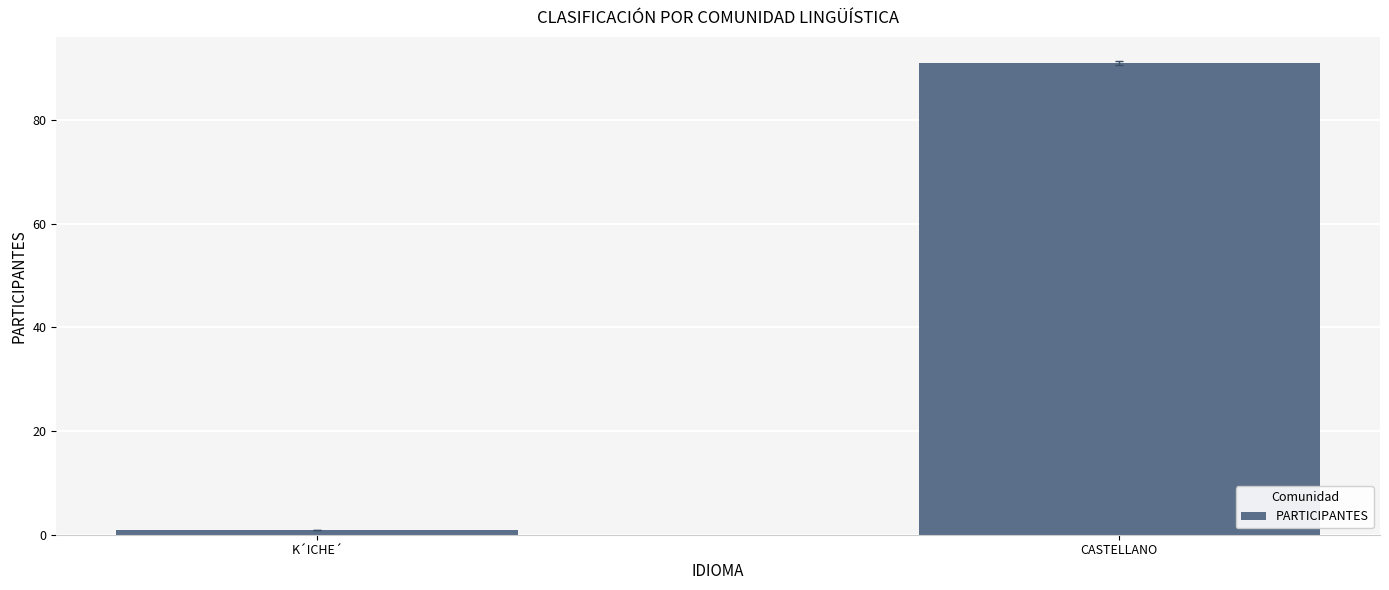

Reading left to right, list all the values displayed in this chart.

K´ICHE´=1	CASTELLANO=91